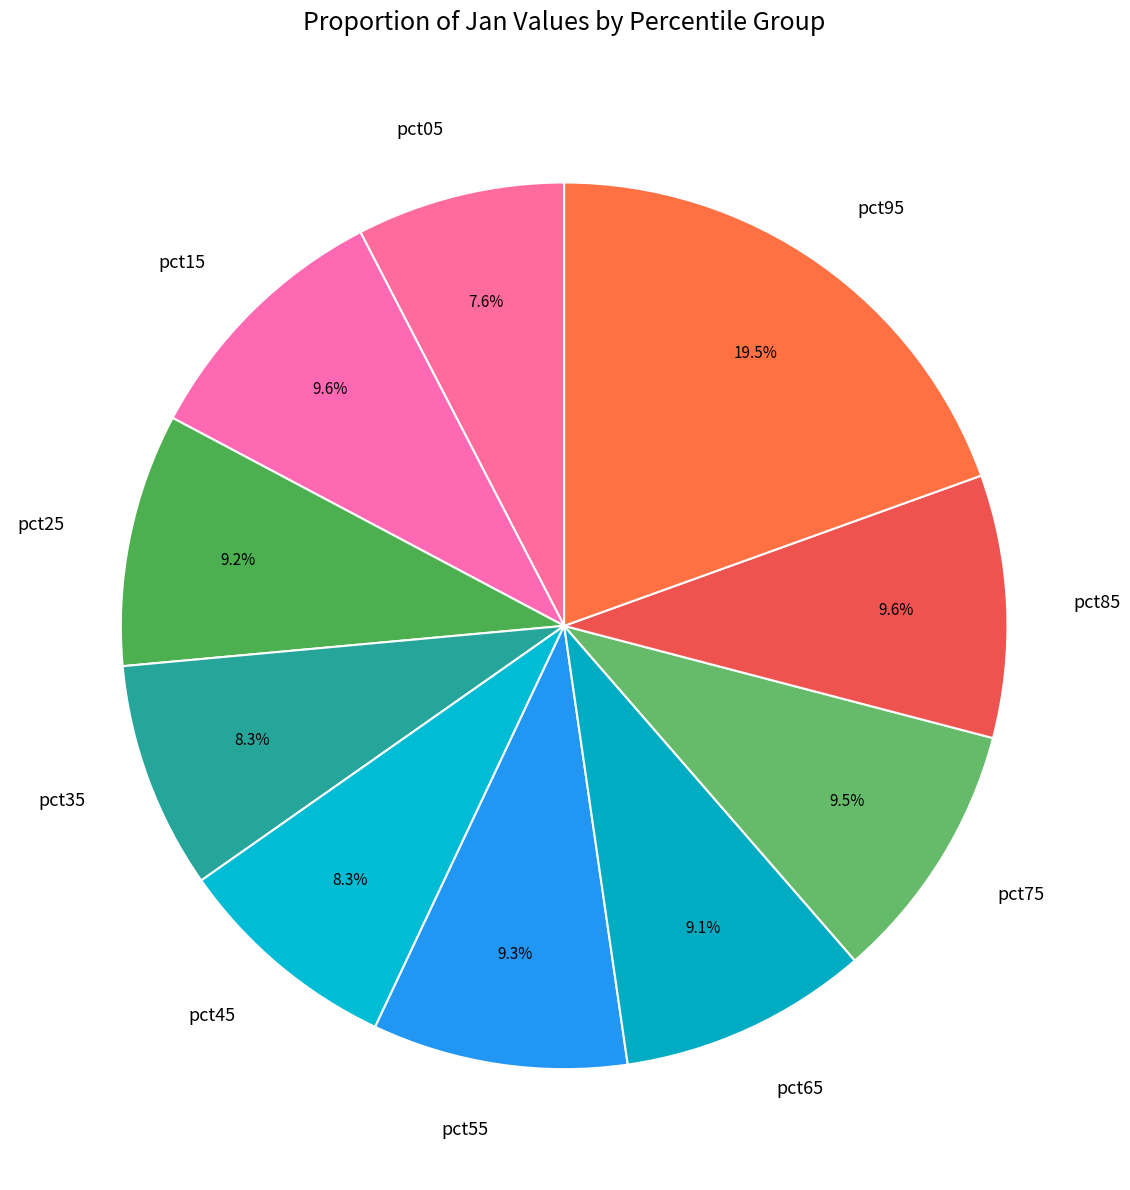

The pct95 slice represents 27% of the pie. True or false?

False